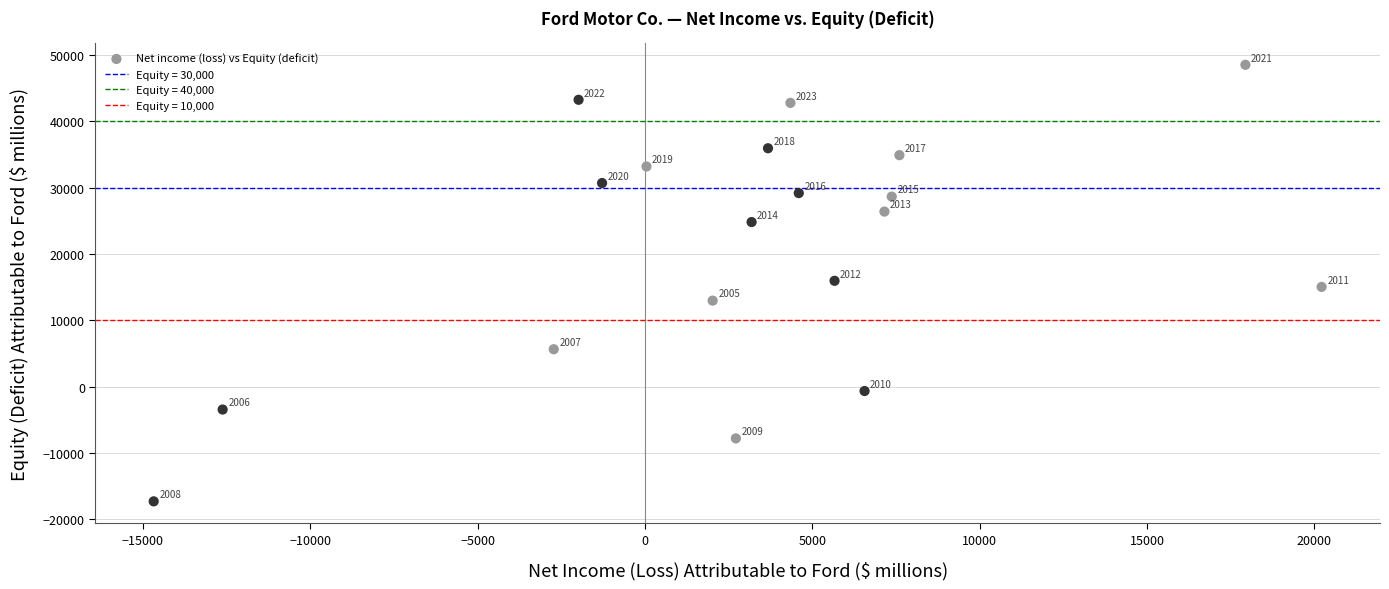

What Y value in the scatter plot is closest to 15604?

15947